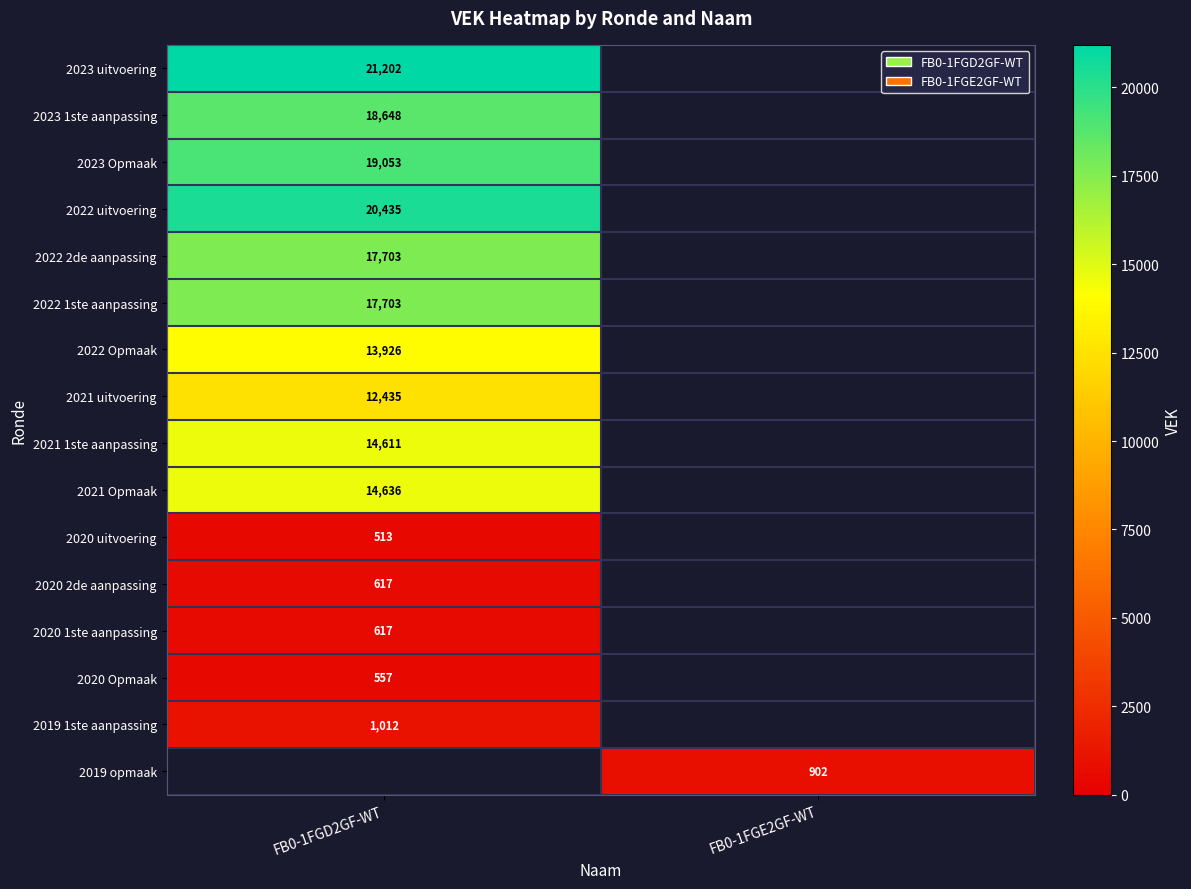

The 2020 2de aanpassing series shows 820.3 at FB0-1FGD2GF-WT. True or false?

False